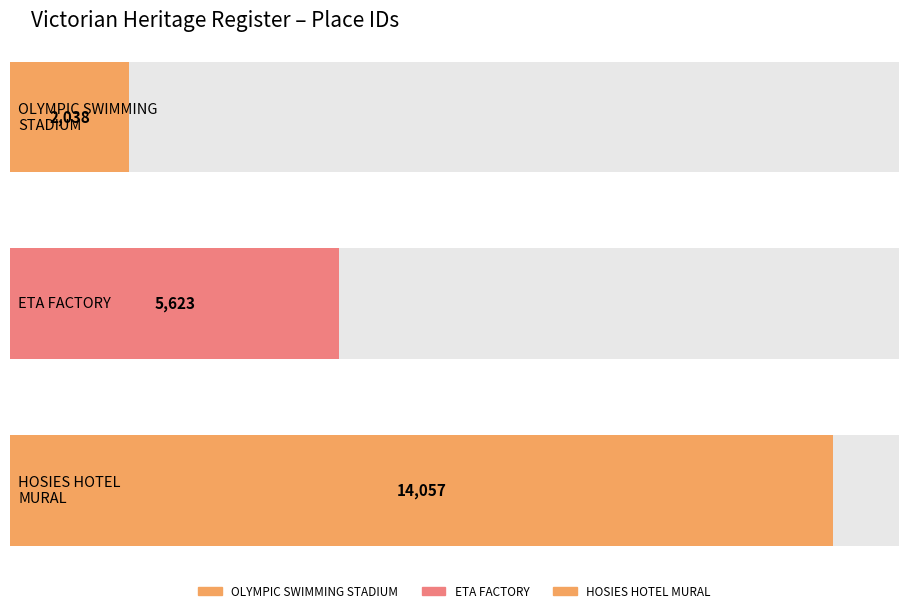

Reading left to right, what are all the values shown in this chart?

OLYMPIC SWIMMING STADIUM=2038	ETA FACTORY=5623	HOSIES HOTEL MURAL=14057